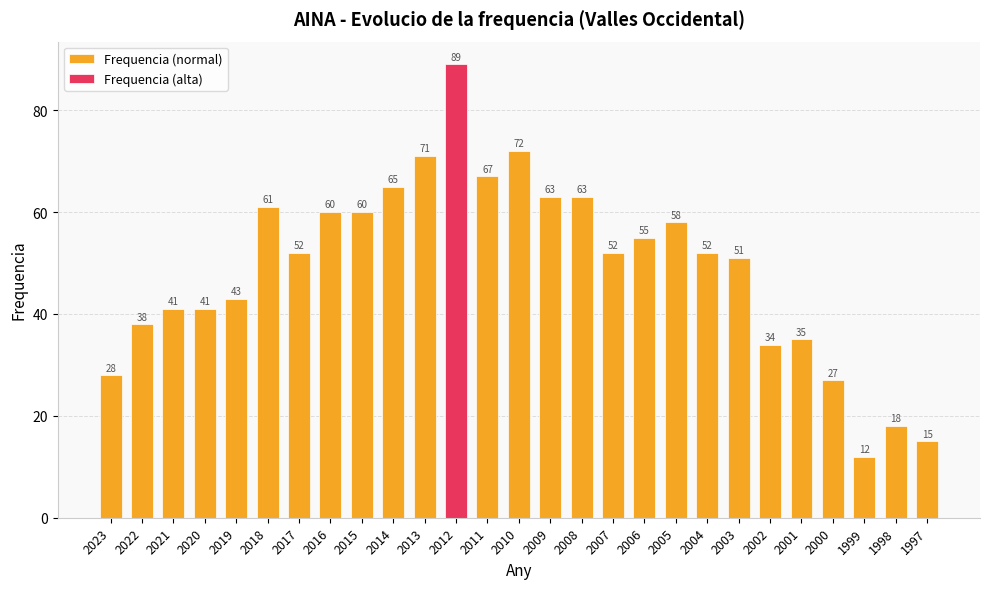

At which label does Frequencia (normal) reach its minimum?

1999